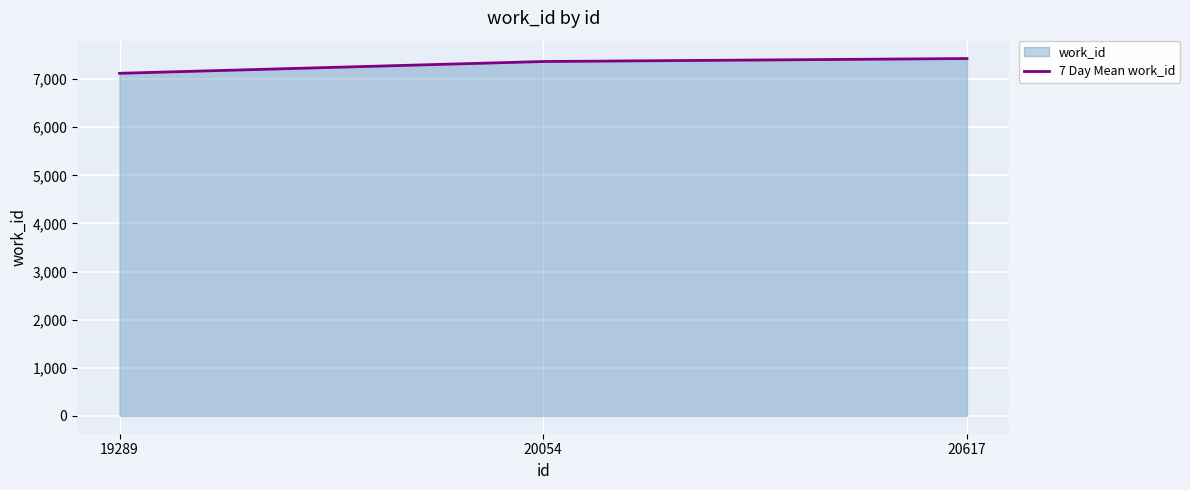

How many lines are shown in the chart?

1